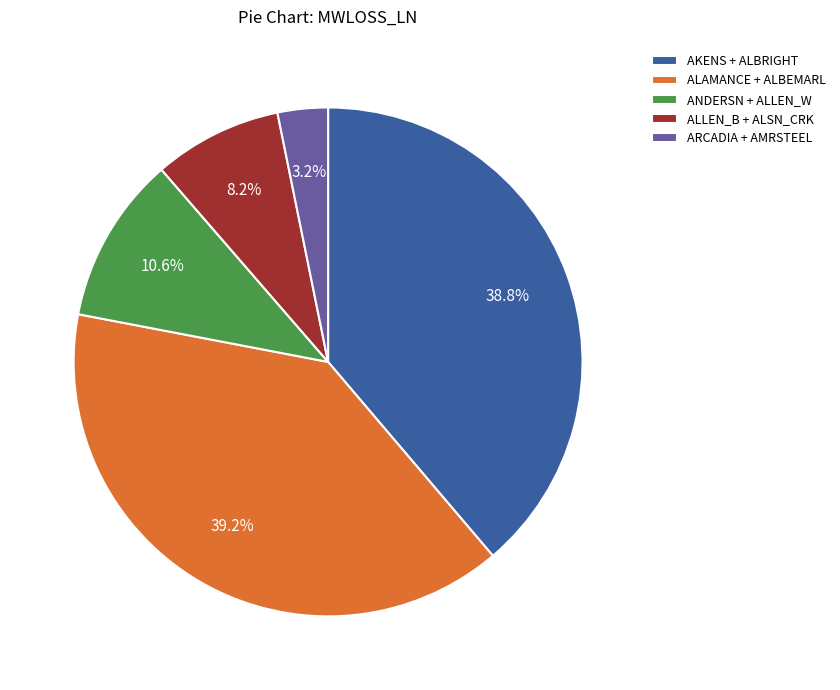

Does any single category account for the majority?

No